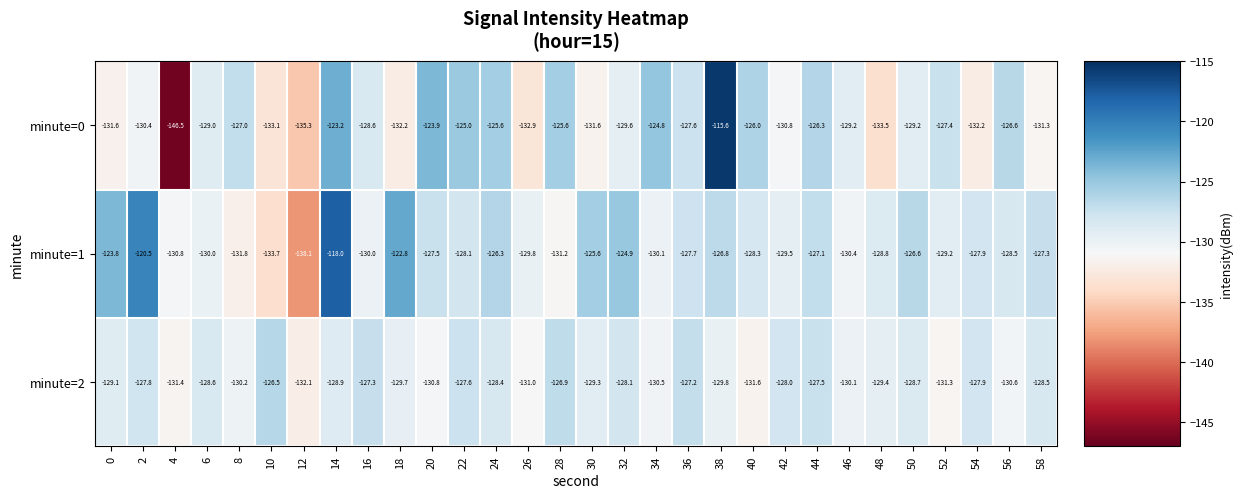

Between 42 and 46, which series saw the biggest shift?

minute=2